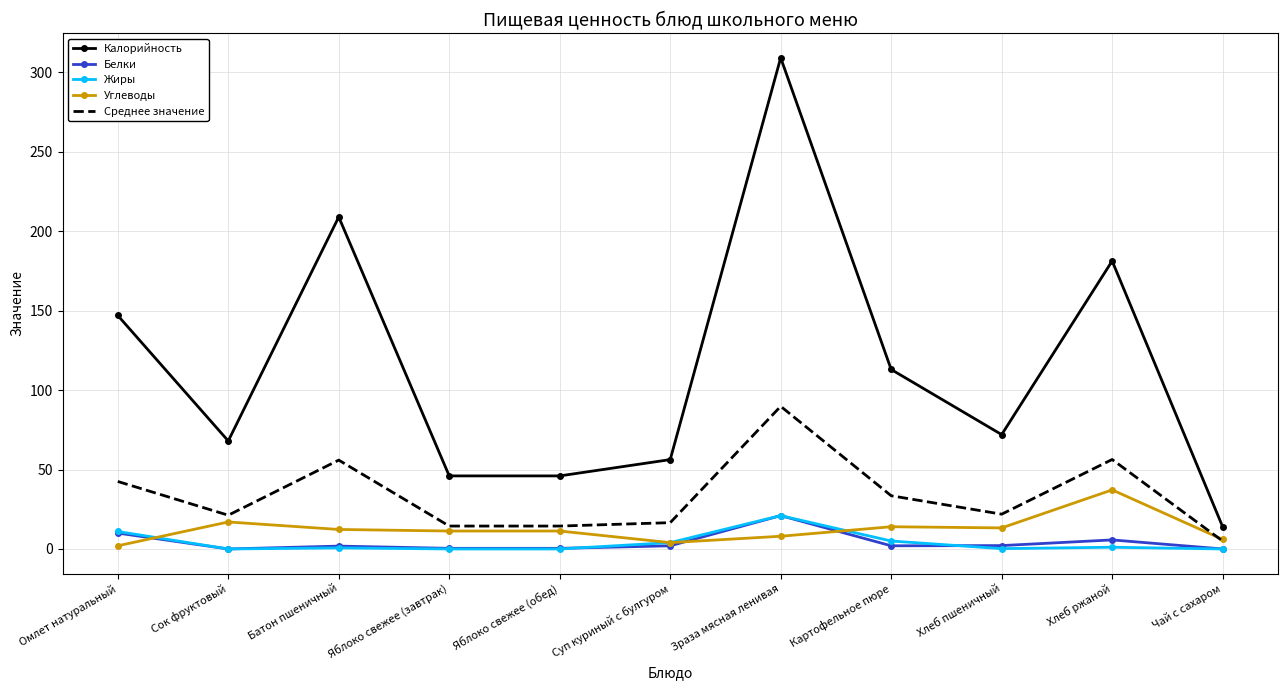

At which category does the chart reach its peak across all series?

Зраза мясная ленивая